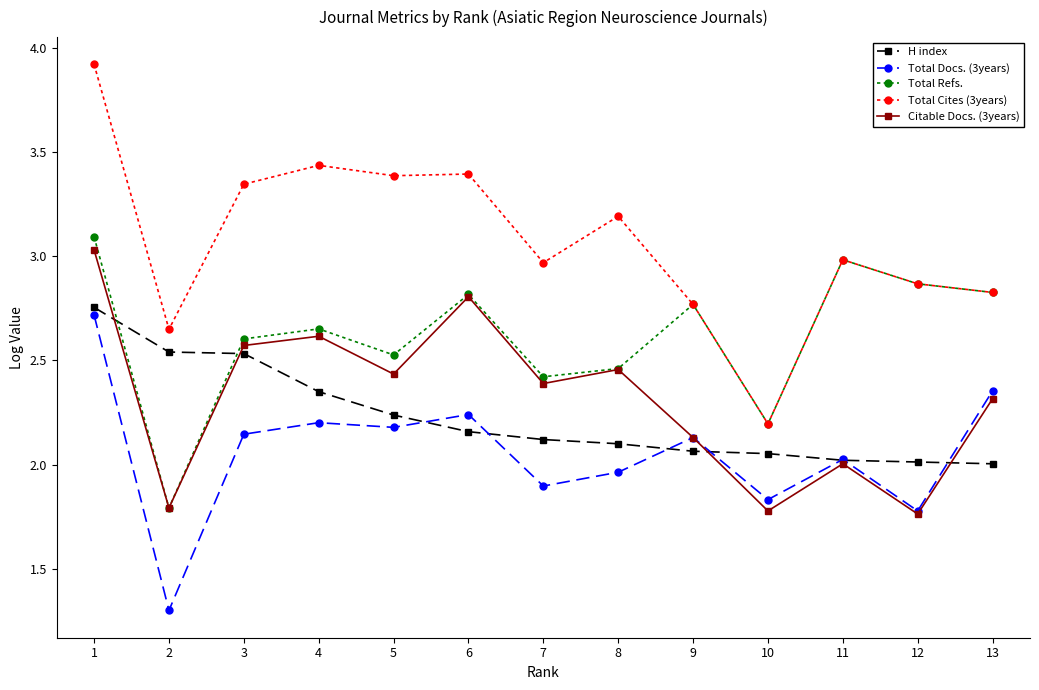

What is the difference between the highest and lowest values at 8?

1.2